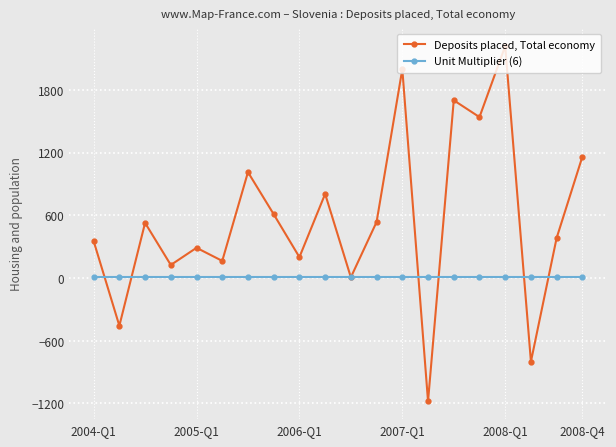

What are all the series names shown in the legend?

Deposits placed, Total economy, Unit Multiplier (6)